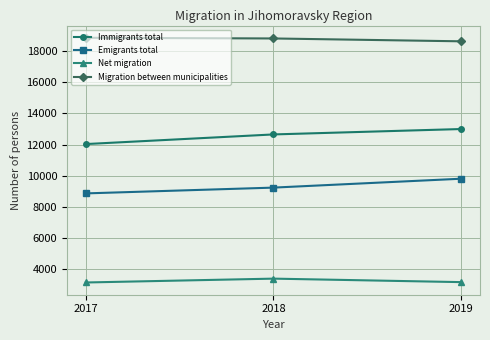

At which label is Migration between municipalities closest to 18729?

2018